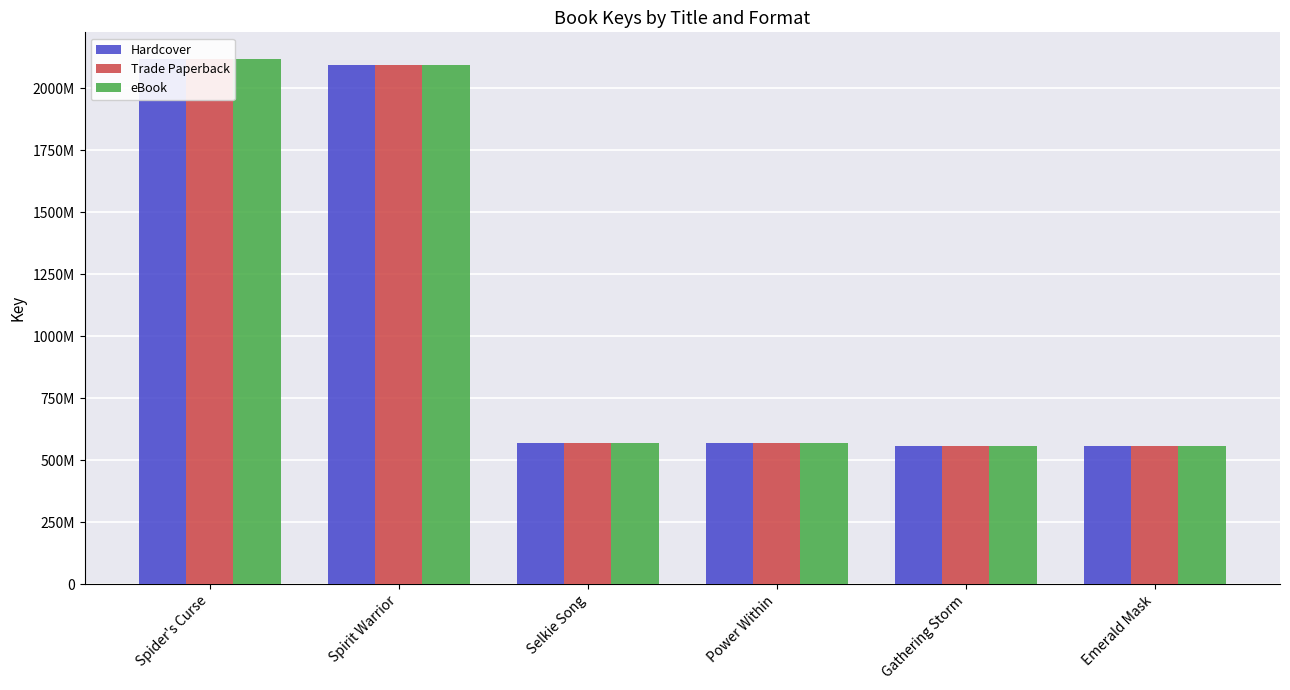

Are the bars horizontal?

No